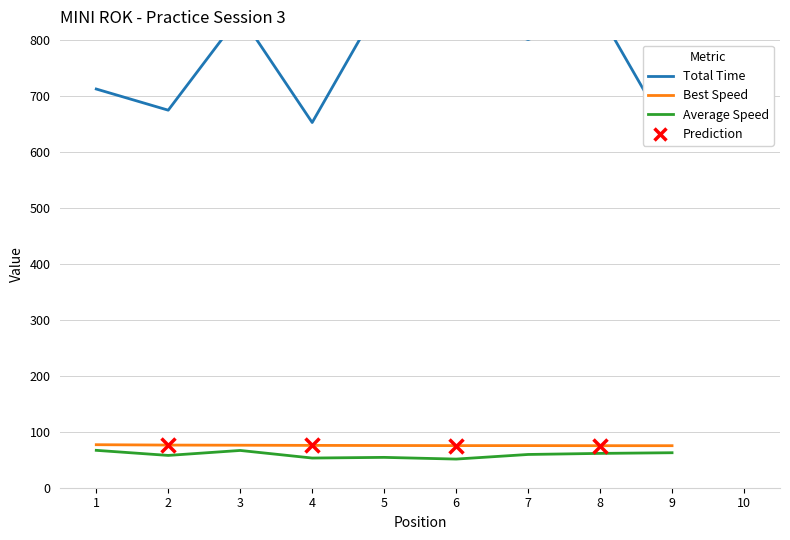

How many distinct data groups are displayed?

3